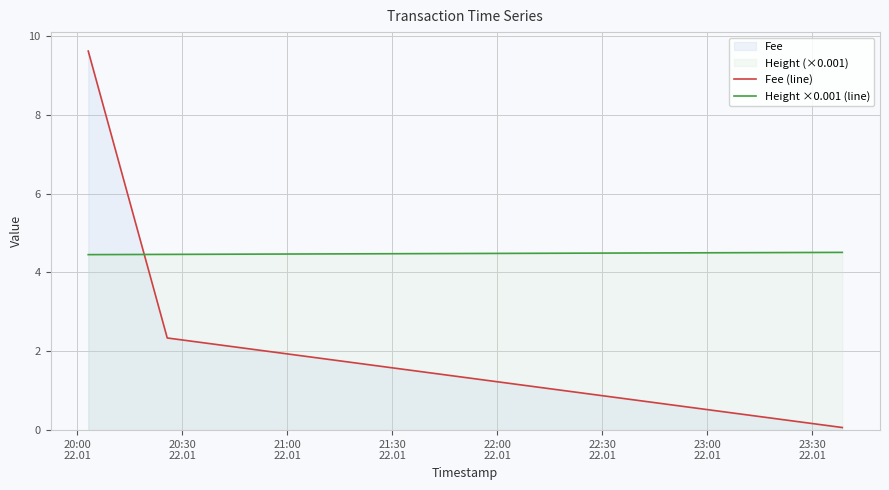

How many data points does each series have?

3